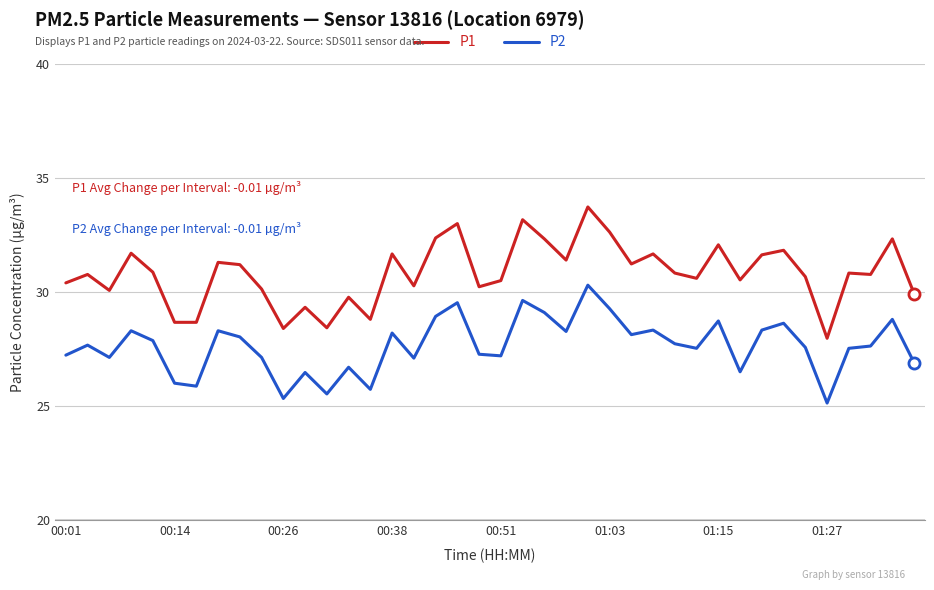

Which series has the largest range (max minus min)?

P1